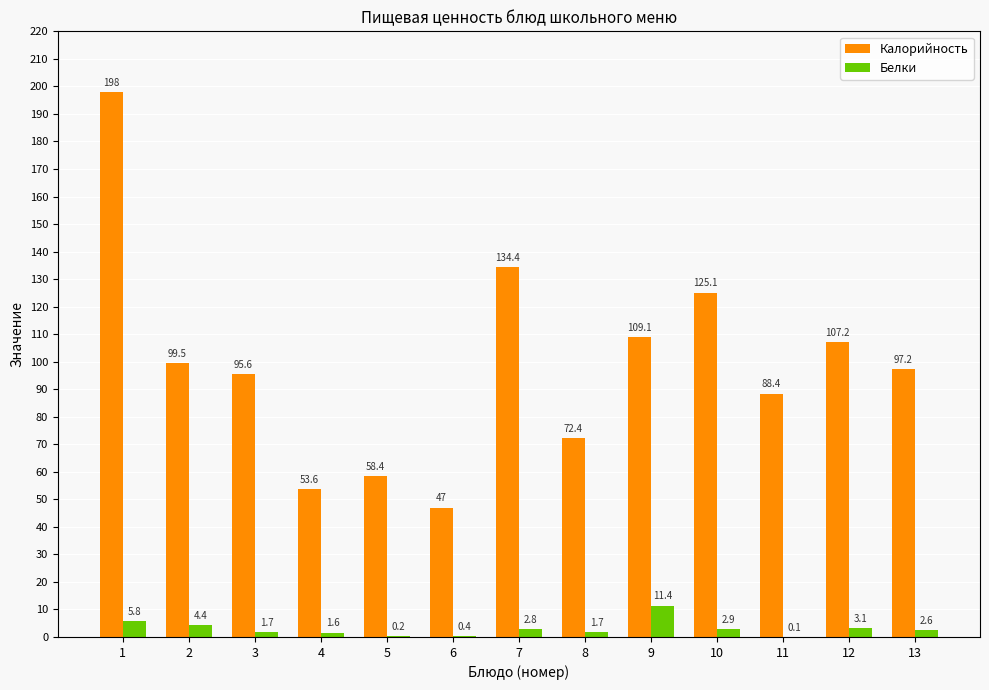

Is the value of Калорийность at 13 greater than the value of Белки at 1?

Yes